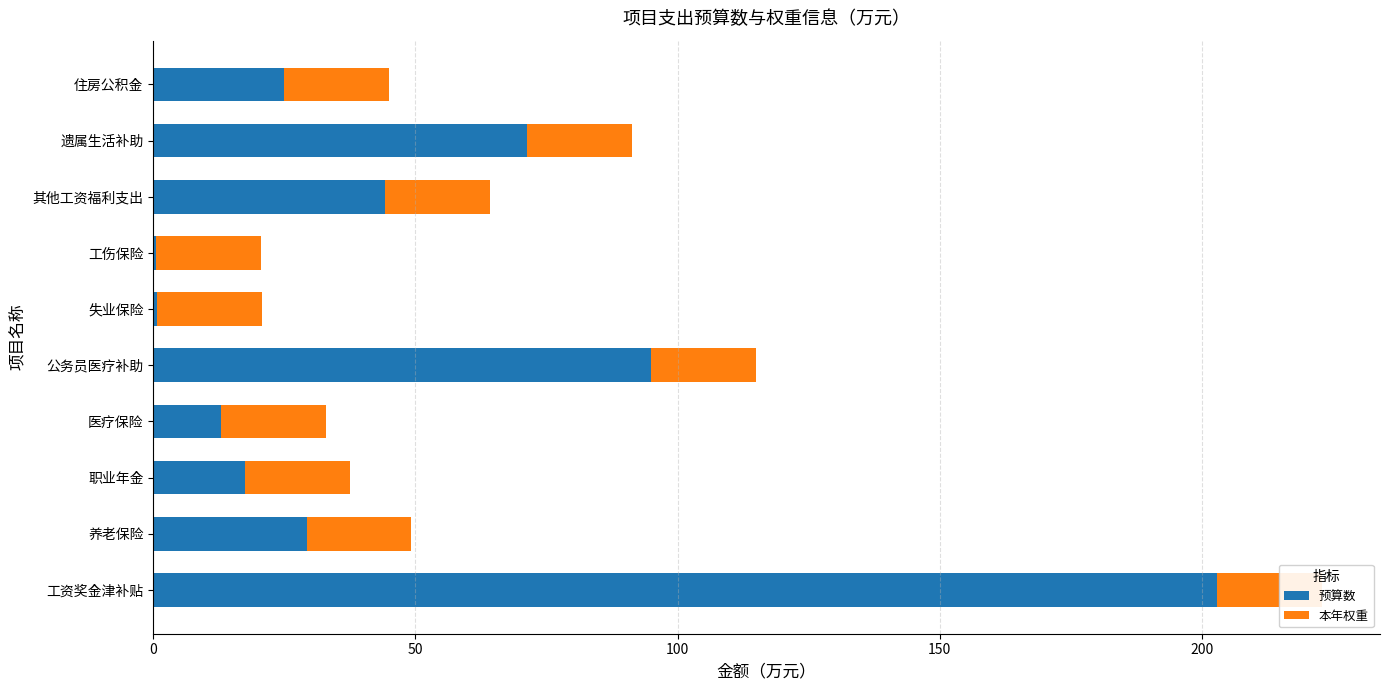

What is the average value of the 本年权重 series?

0.6